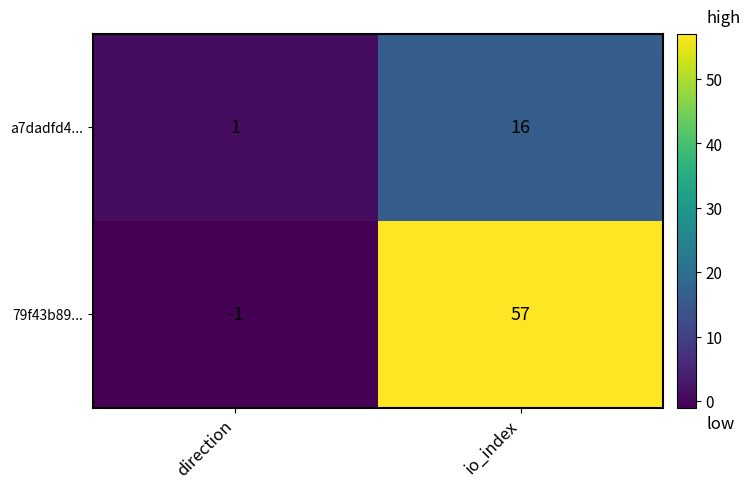

What is the difference between the maximum and minimum values in the 79f43b89... series?

58